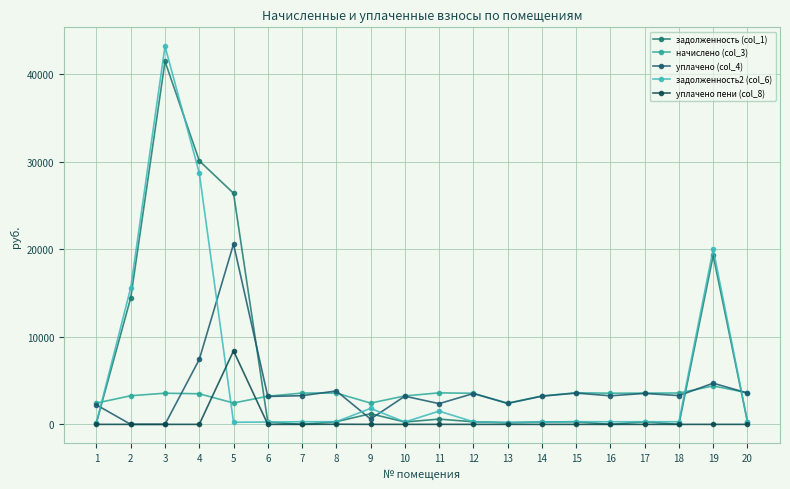

List the series in order of their peak value, highest first.

задолженность2 (col_6), задолженность (col_1), уплачено (col_4), уплачено пени (col_8), начислено (col_3)